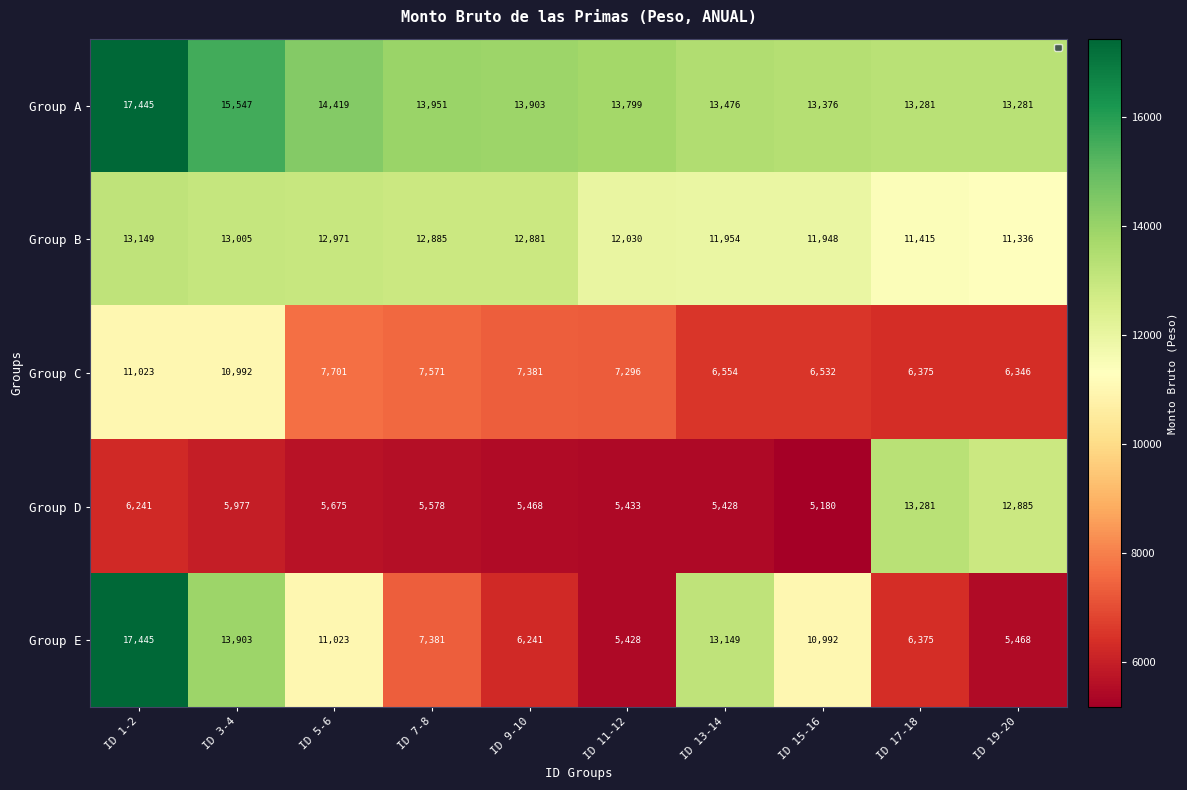

How many series are shown in this chart?

5